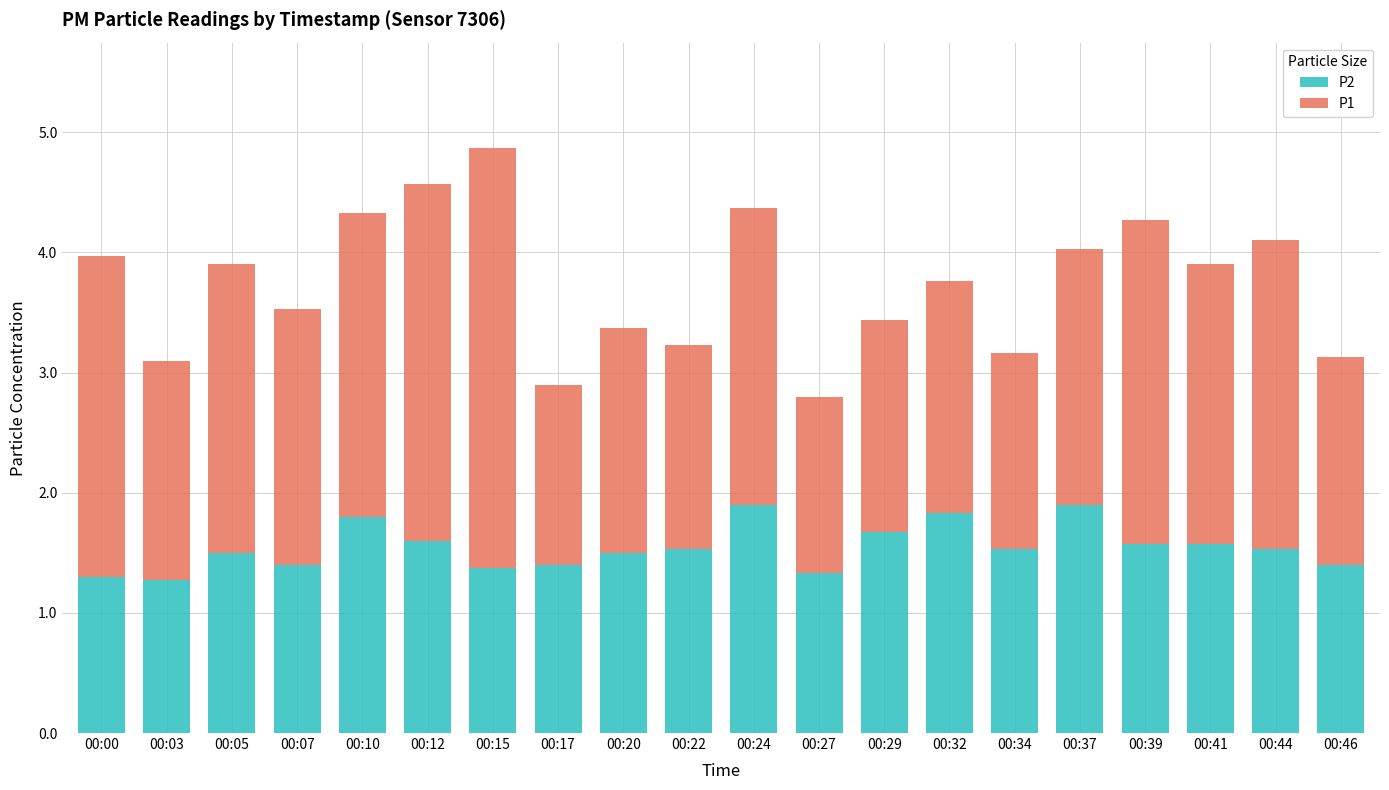

What is the highest value of the P2 series?

1.9